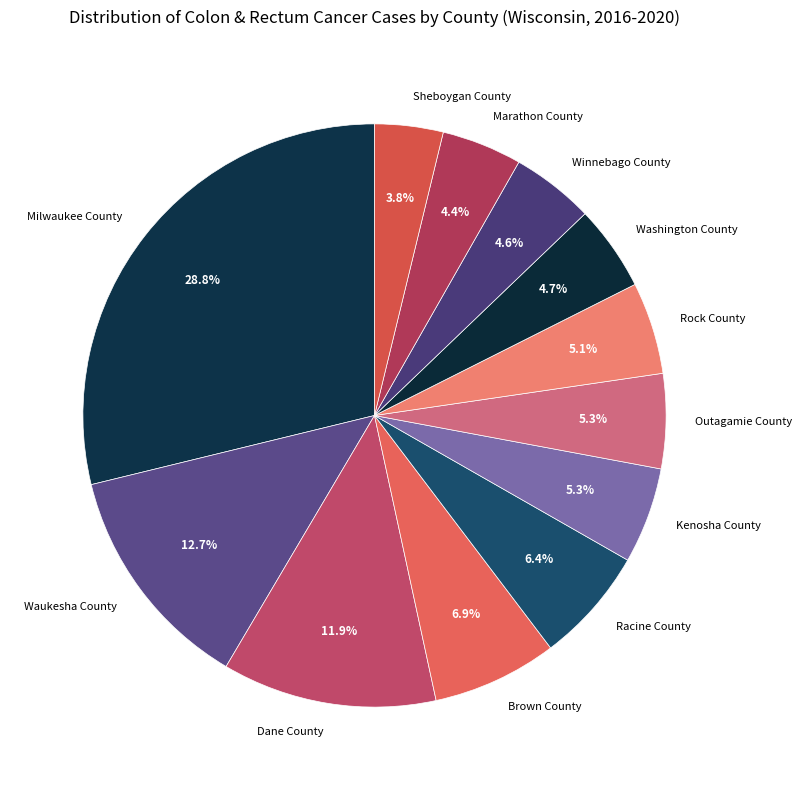

What is the ratio of the value at Washington County to the value at Rock County?

0.9